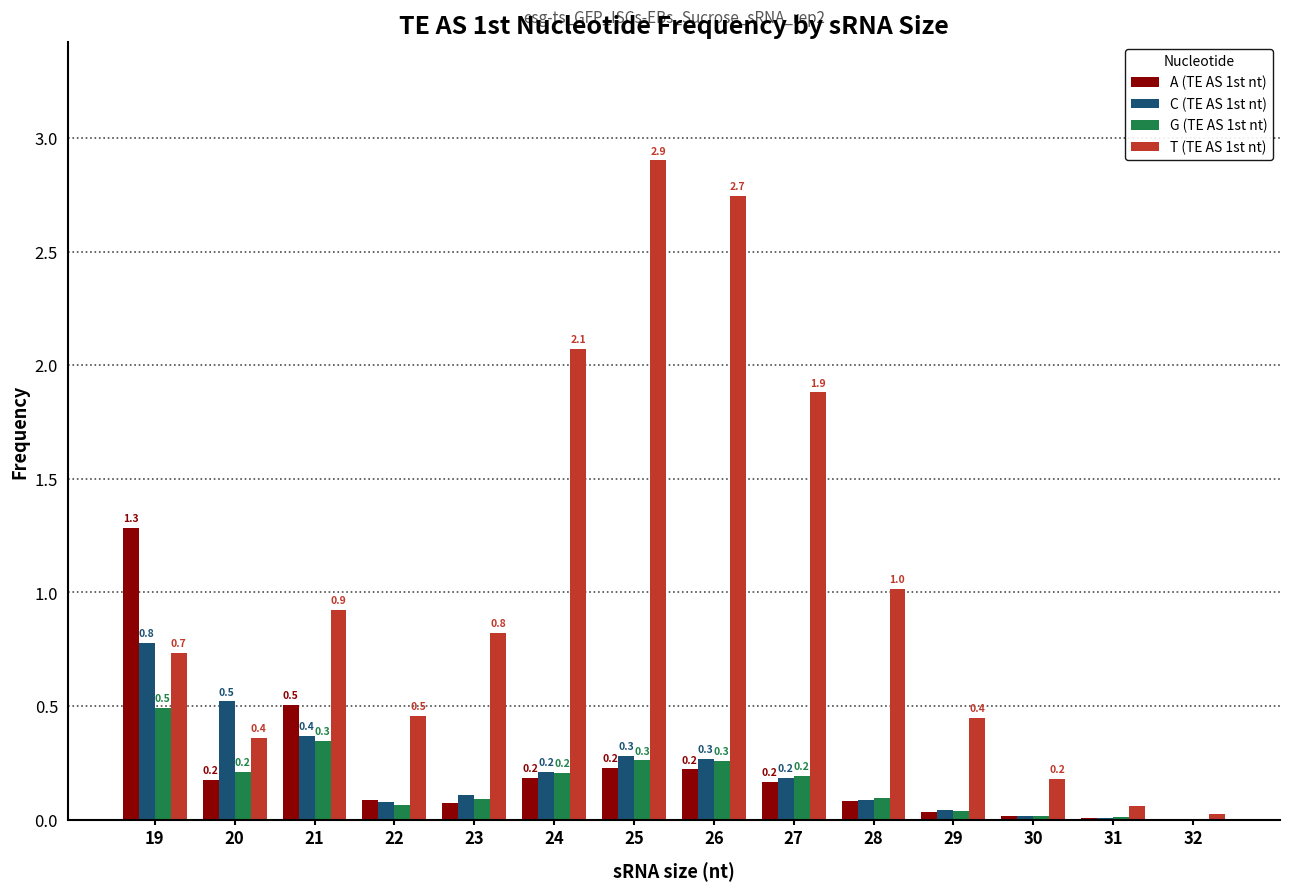

Which label corresponds to the largest value in the chart?

25